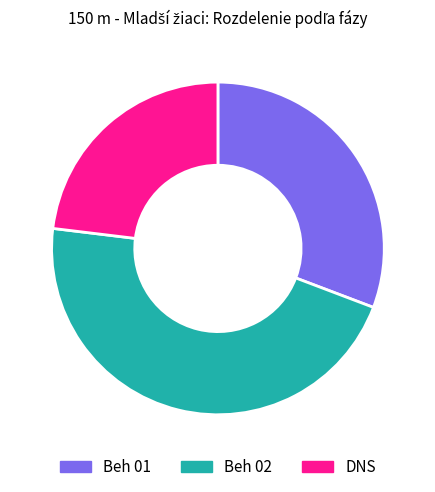

Rank the categories by value from lowest to highest.

DNS, Beh 01, Beh 02